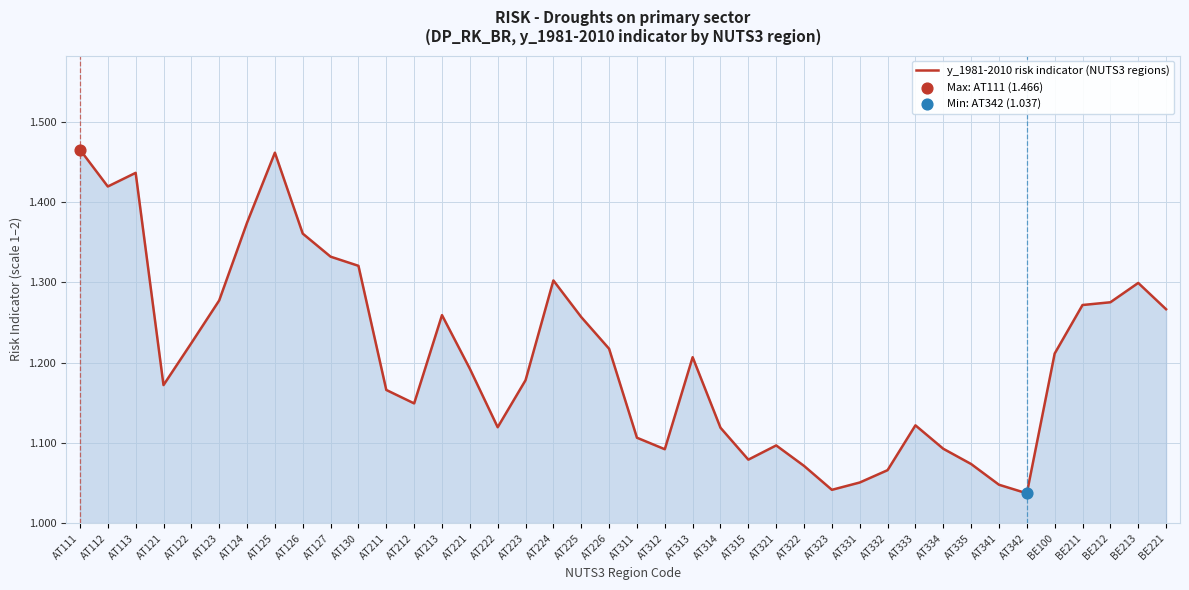

Between AT322 and AT311, which is larger?

AT311